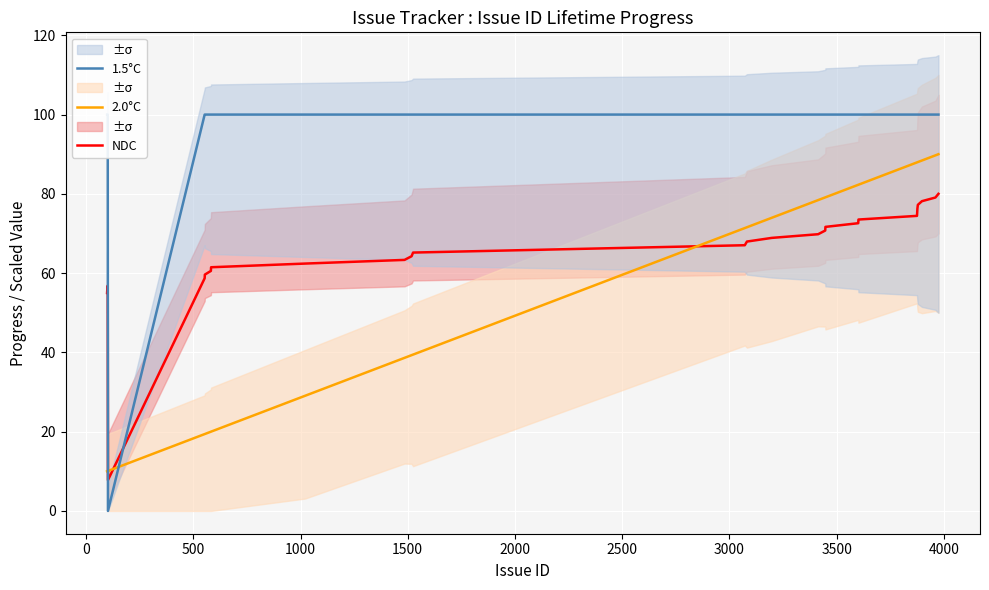

True or false: 2.0°C and NDC intersect in this chart.

True